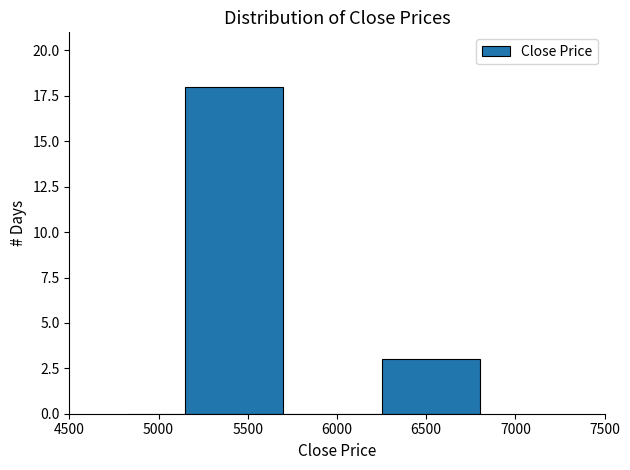

How tall is the bar that spans 5150 to 5700 on the x-axis? Neither the bar edges nor the heights are printed on the chart, so give them approximately, as read against the axes.

18